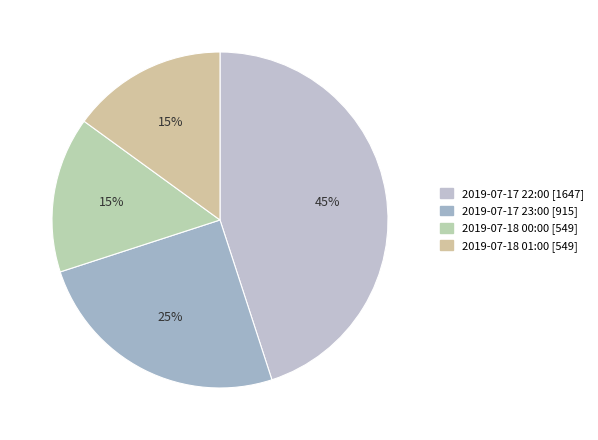

Which slice is the largest?

2019-07-17 22:00 [1647]